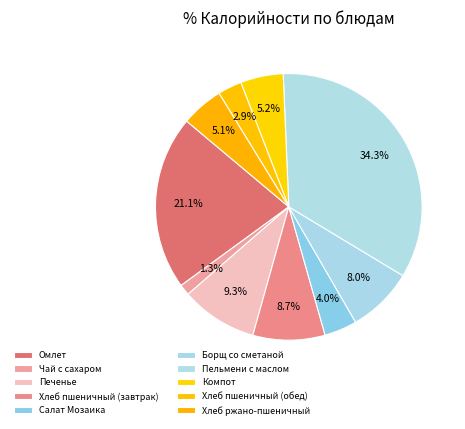

Rank the categories by value from lowest to highest.

Чай с сахаром, Хлеб пшеничный (обед), Салат Мозаика, Хлеб ржано-пшеничный, Компот, Борщ со сметаной, Хлеб пшеничный (завтрак), Печенье, Омлет, Пельмени с маслом